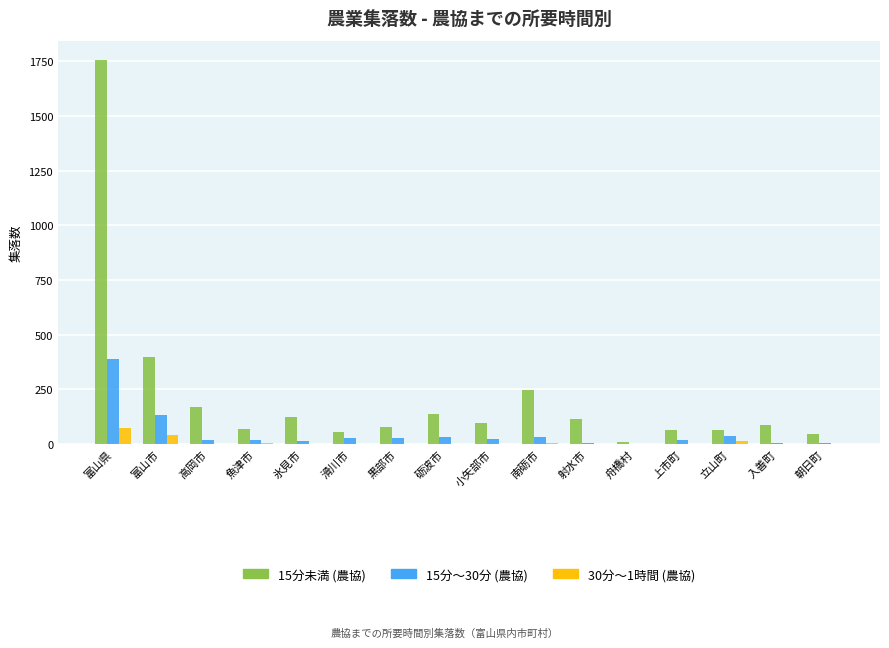

Which series has the largest total across all categories?

15分未満 (農協)